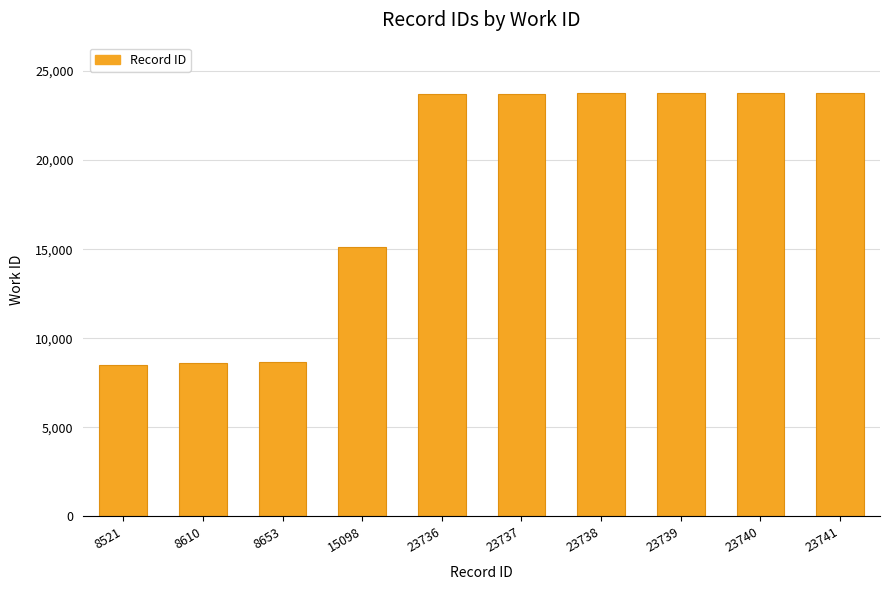

The value at 8521 is 8521. True or false?

True